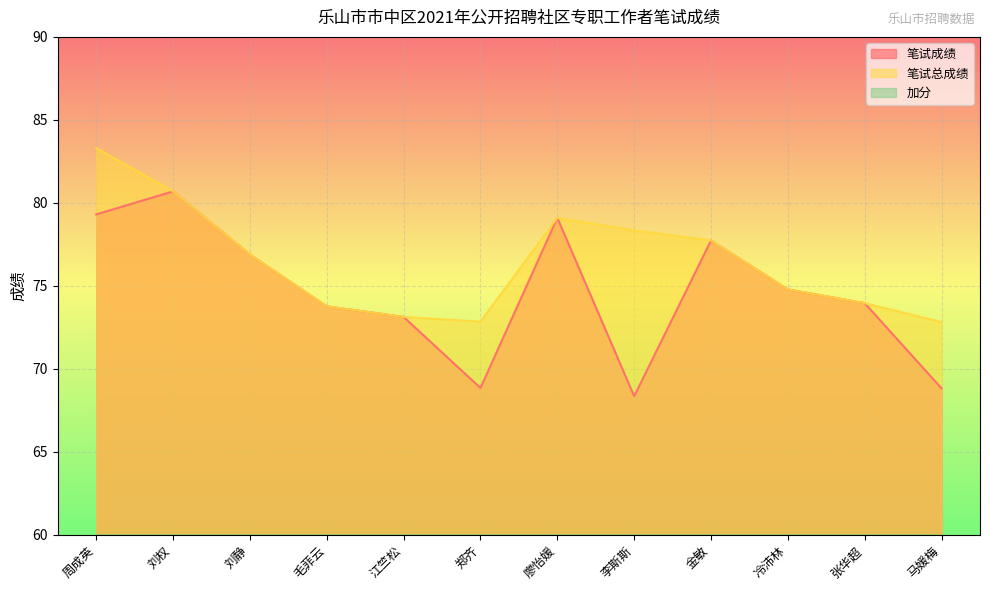

At which label does 笔试总成绩 reach its peak?

周成英